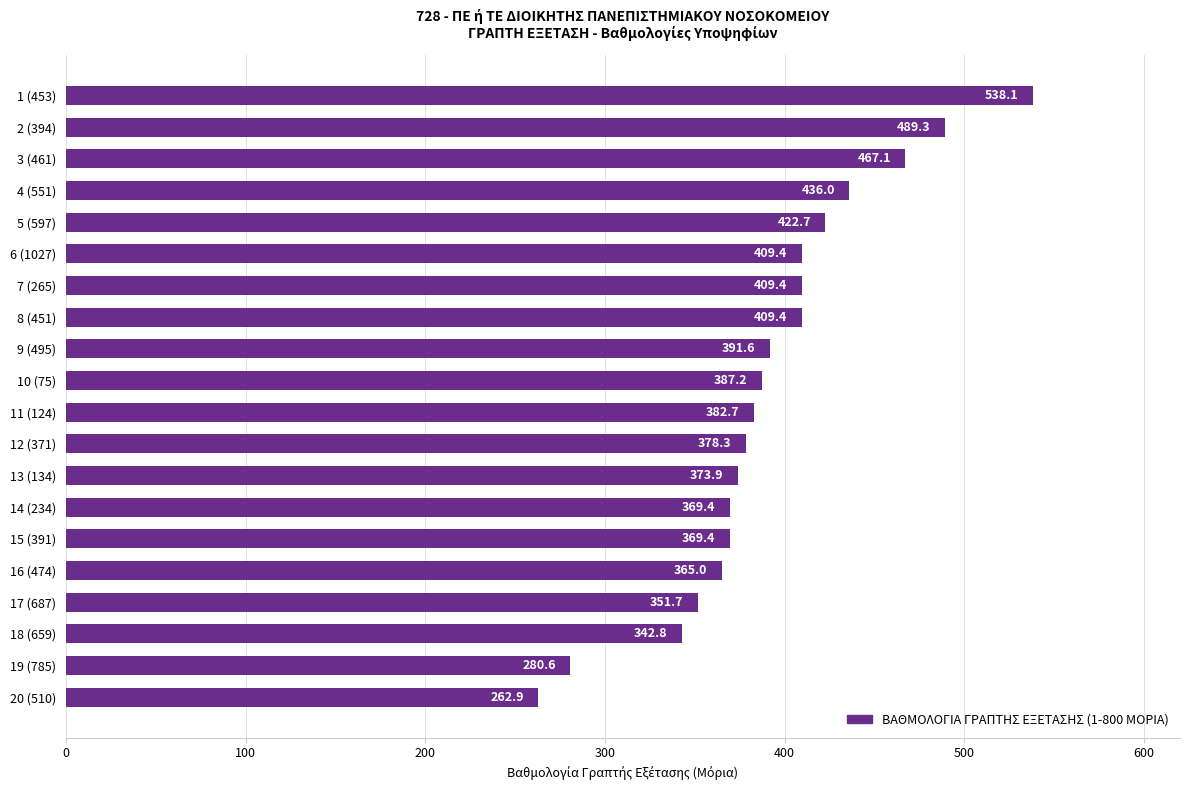

Where is the data nearest to the value 400?

9 (495)